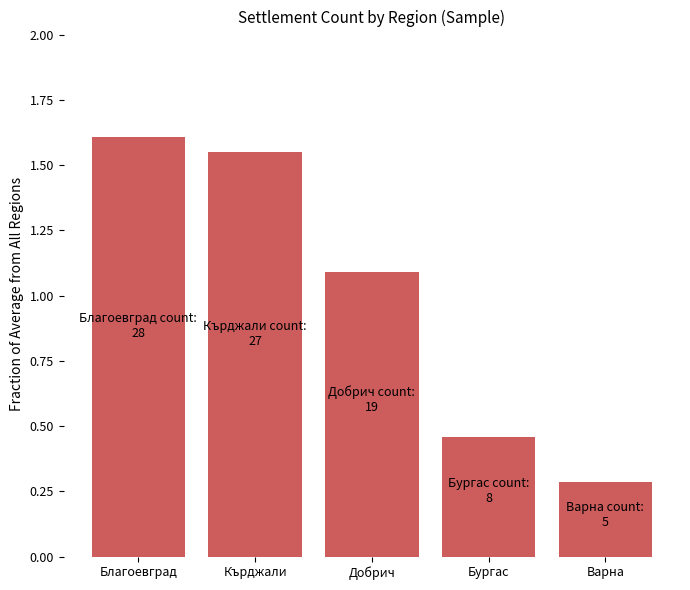

What is the difference between the maximum and minimum values?

1.3